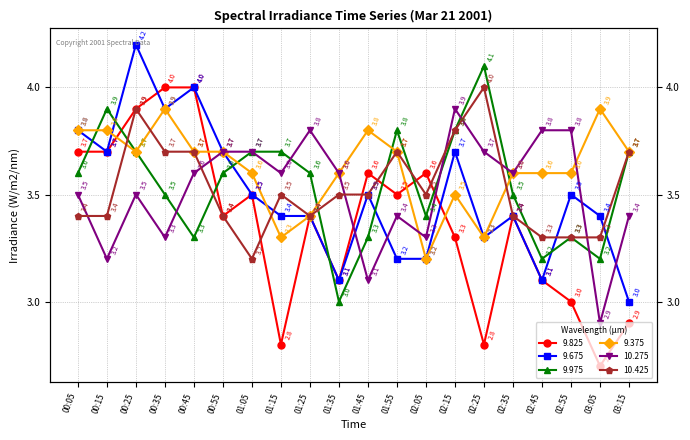

Does the chart have visible grid lines?

Yes